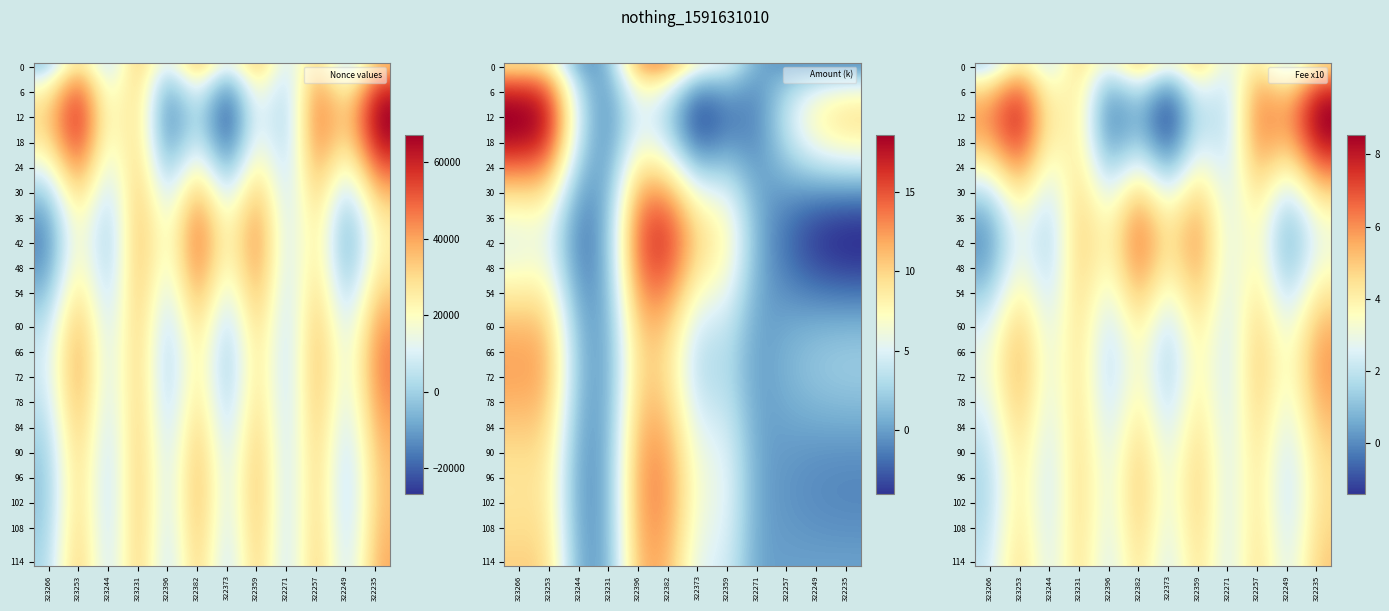

What is the sum of all Fee values?

42.0